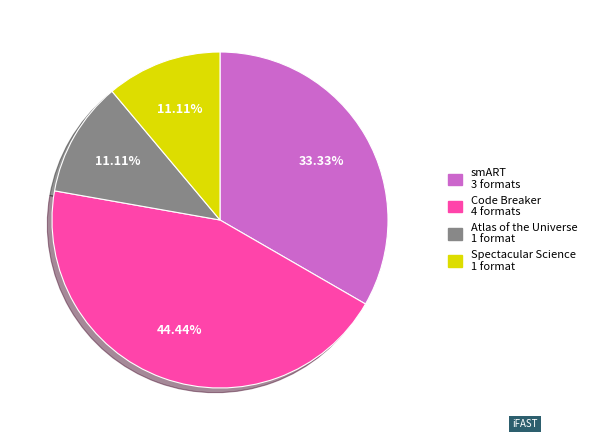

How many slices are in this pie chart?

4